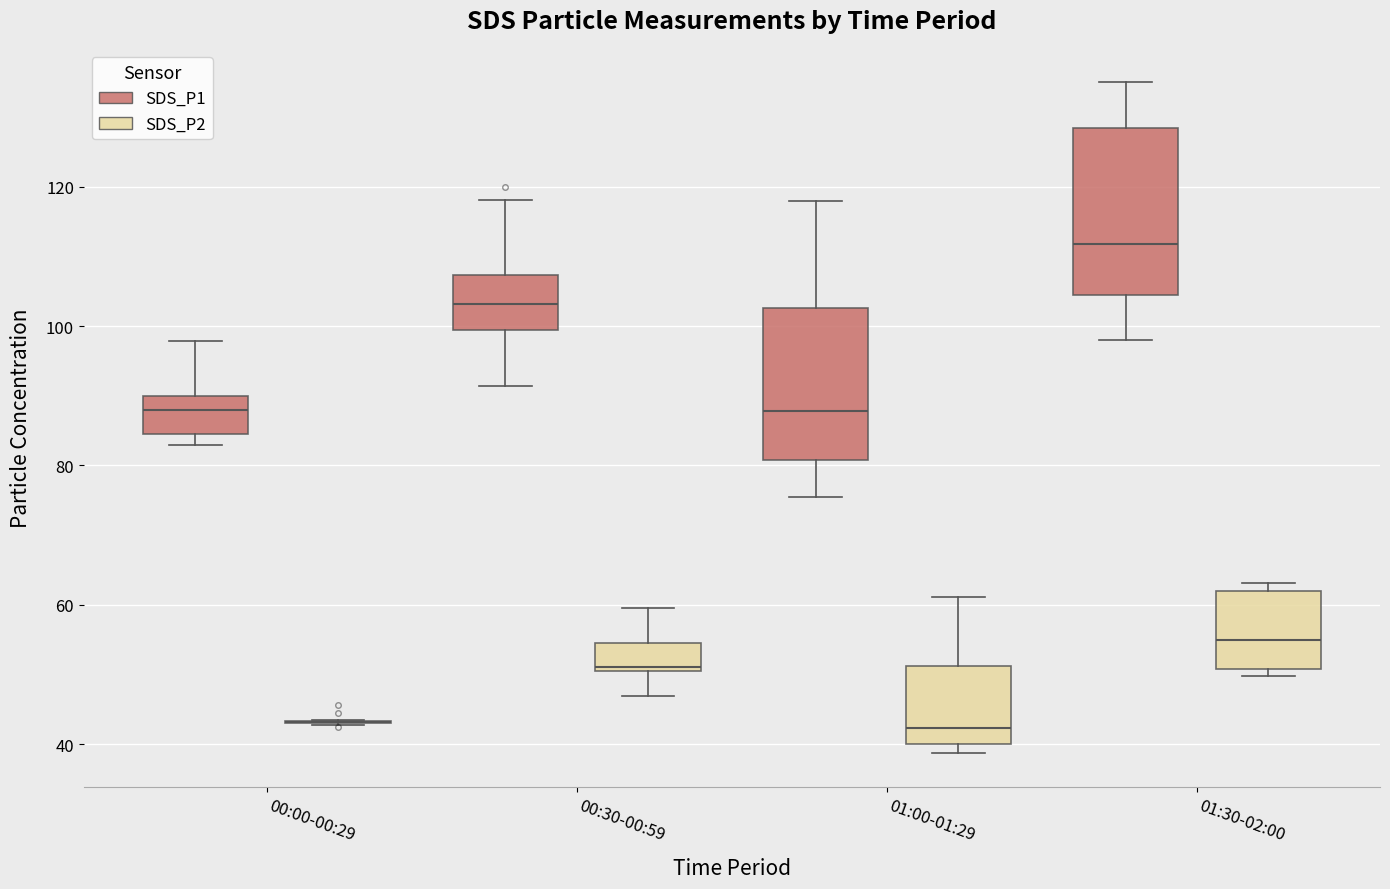

Where does the lower whisker of the box for 01:00-01:29 (SDS_P1) end on the y-axis? The values are not printed on the chart, so give them approximately, as read against the axis.

76